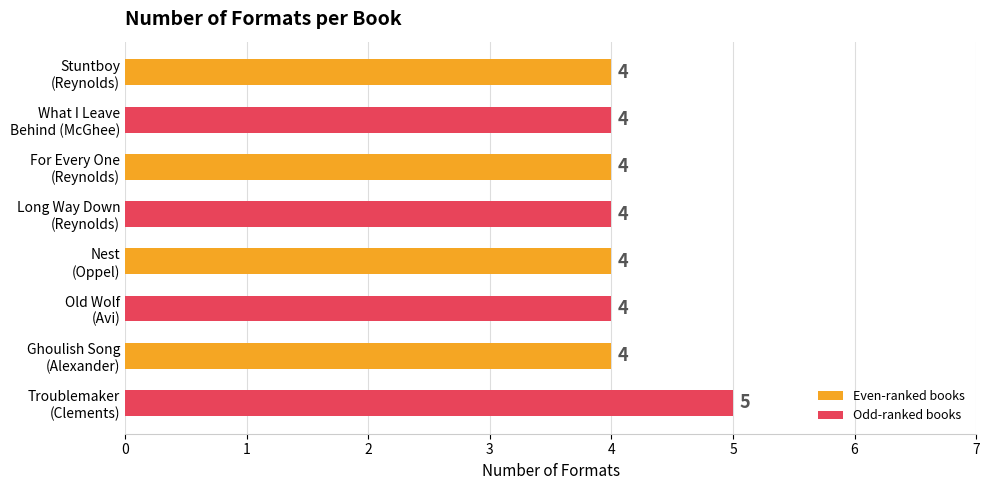

What is the sum of all values?

33